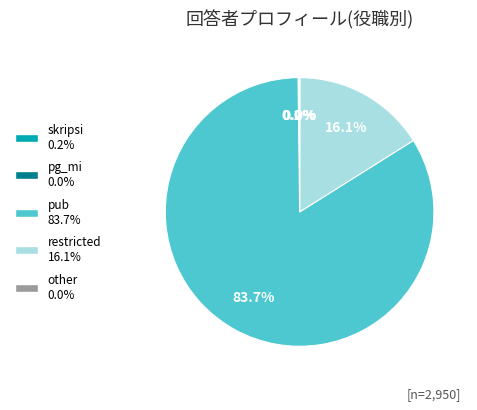

What percentage is NOT represented by pub?

16.3%